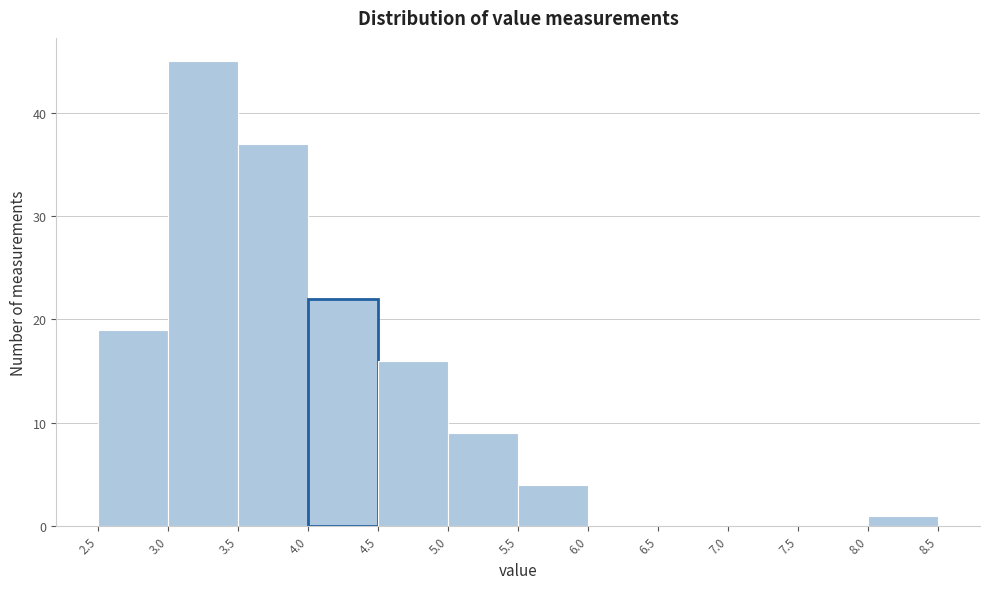

Reading left to right, transcribe this chart: for each bar, give the range it covers on the x-axis and its height. The values are not printed on the chart, so give them approximately, as read against the axis.

2.5 to 3.0: 19
3.0 to 3.5: 45
3.5 to 4.0: 37
4.0 to 4.5: 22
4.5 to 5.0: 16
5.0 to 5.5: 9
5.5 to 6.0: 4
6.0 to 6.5: 0
6.5 to 7.0: 0
7.0 to 7.5: 0
7.5 to 8.0: 0
8.0 to 8.5: 1